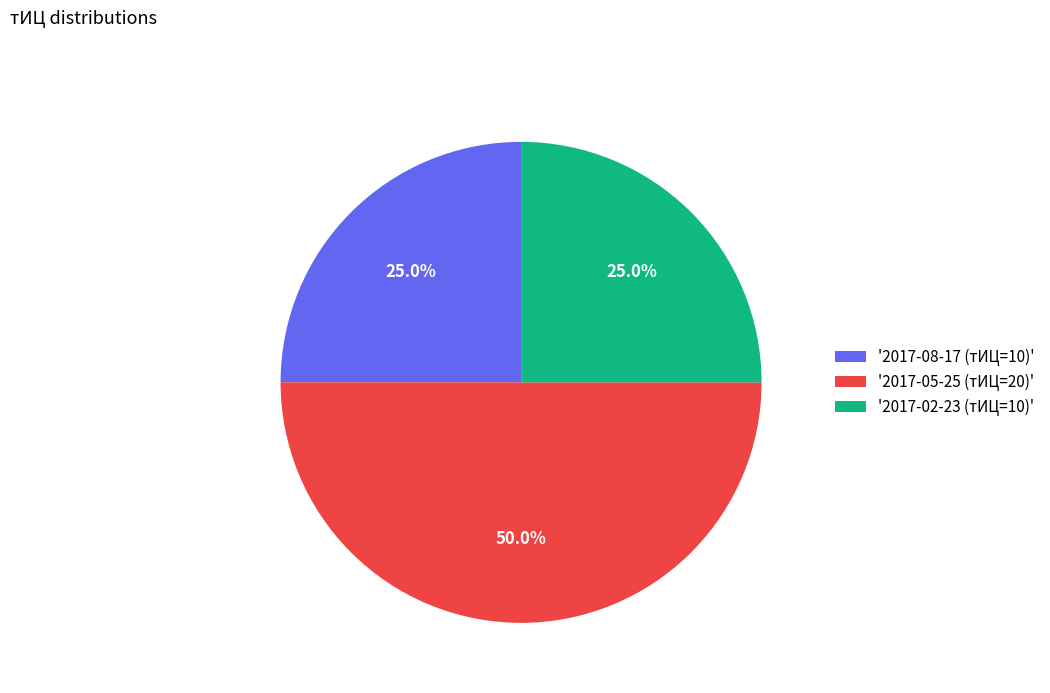

Does '2017-02-23 (тИЦ=10)' represent more than half of the total?

No